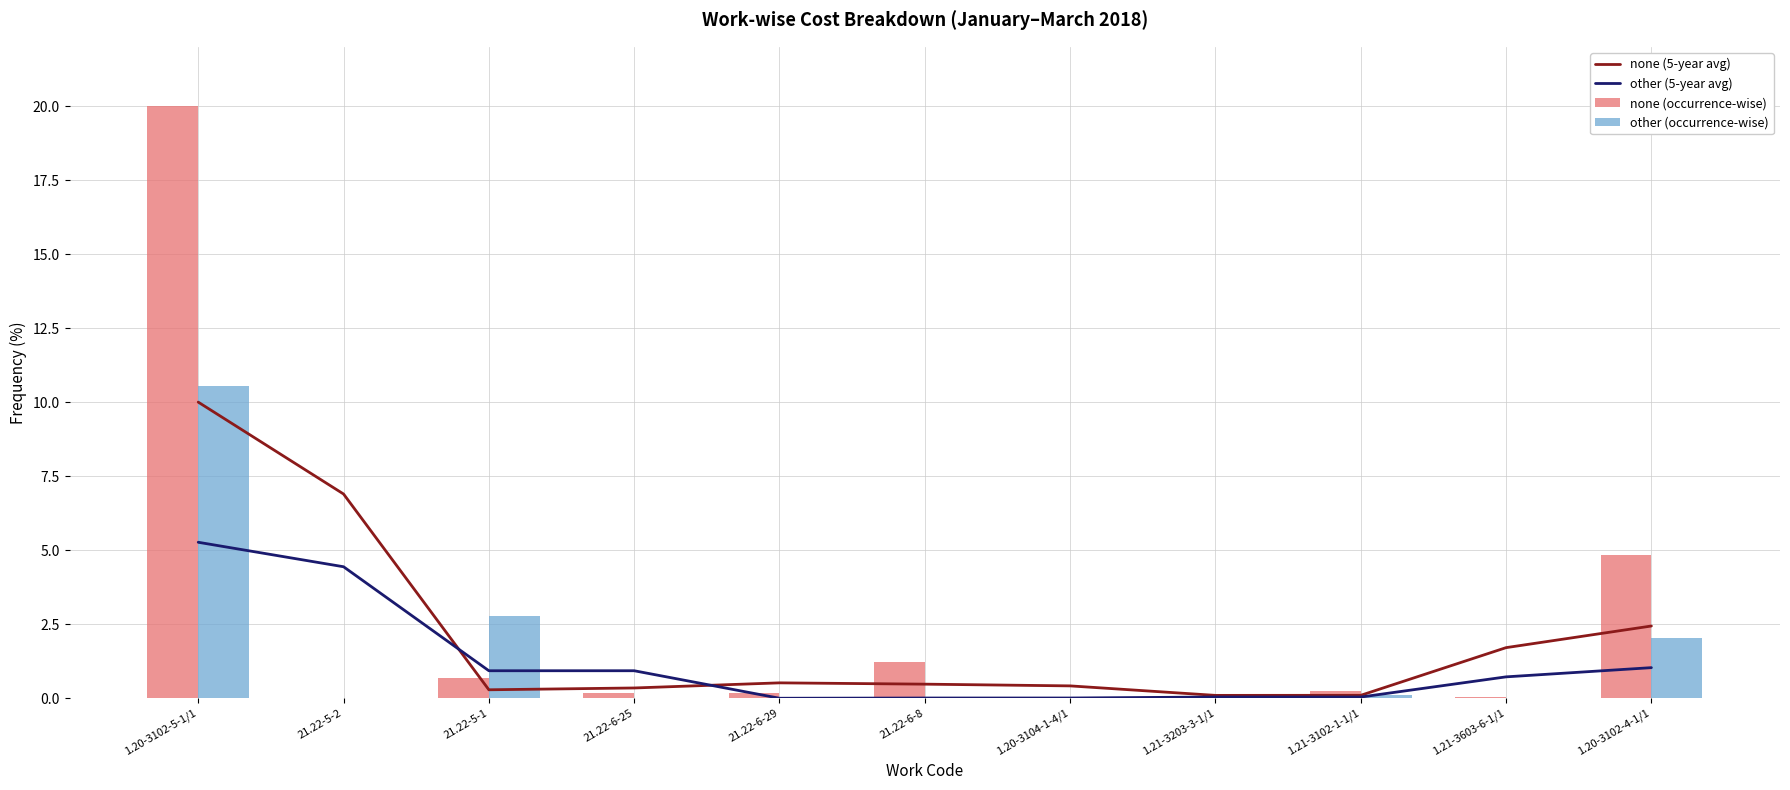

What is the value of the none (occurrence-wise) bar at the 6th from the left?

1.2